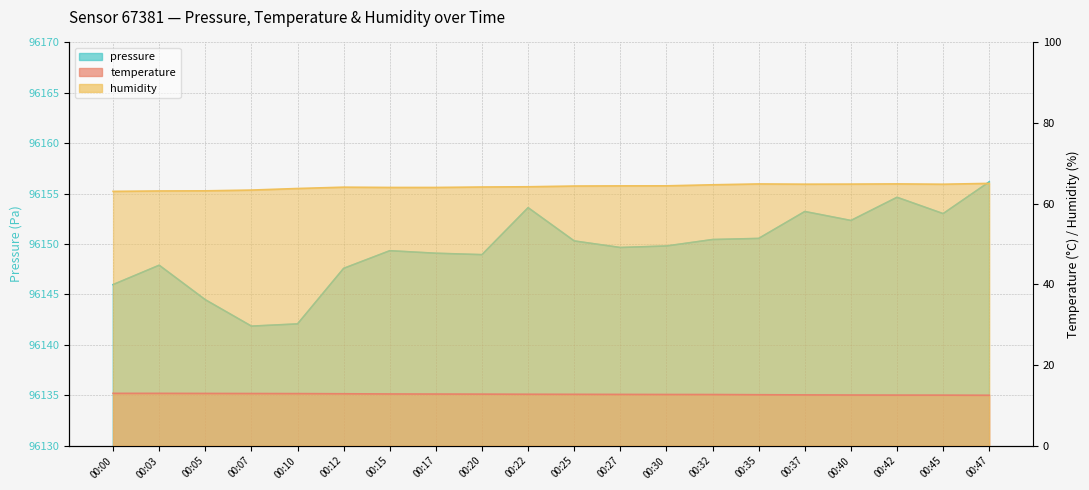

True or false: pressure and humidity intersect in this chart.

False